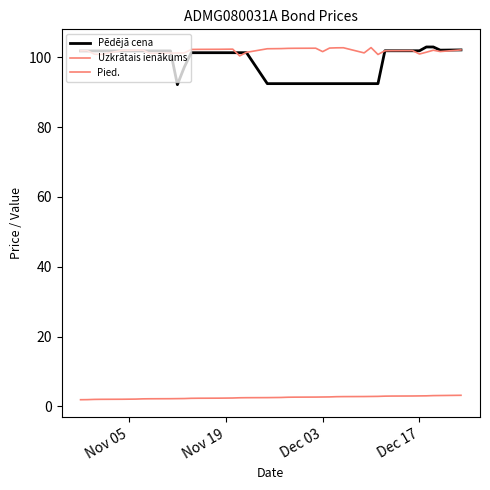

How many lines are shown in the chart?

3